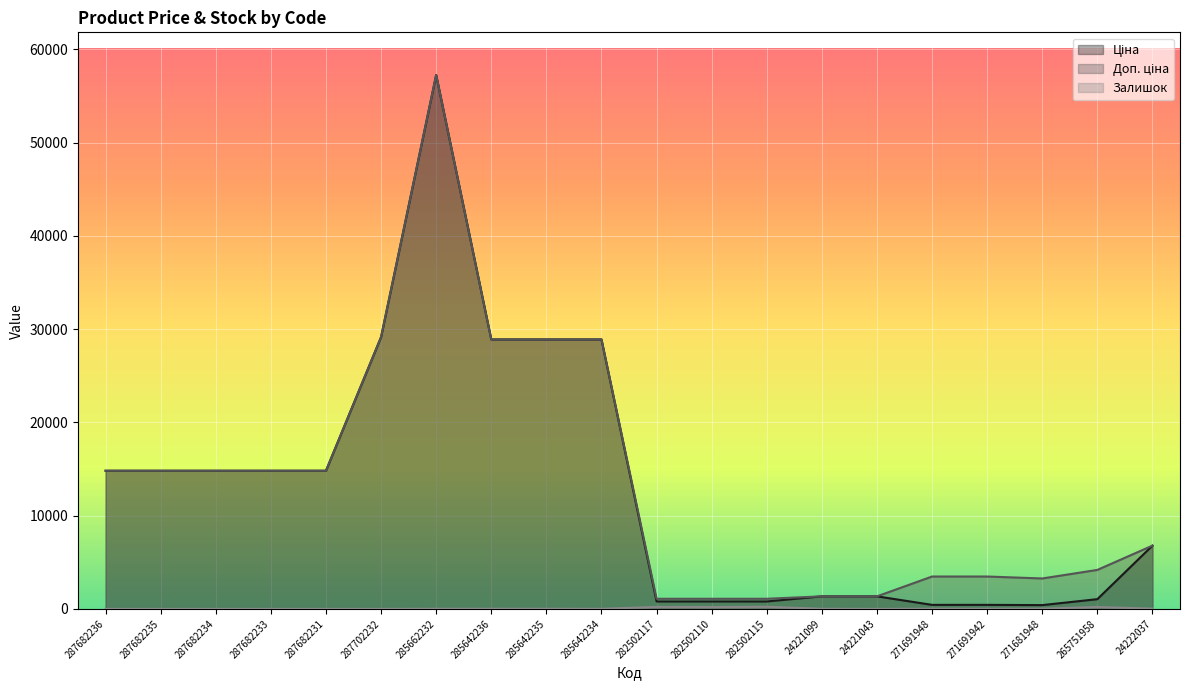

True or false: Залишок and Ціна intersect in this chart.

False